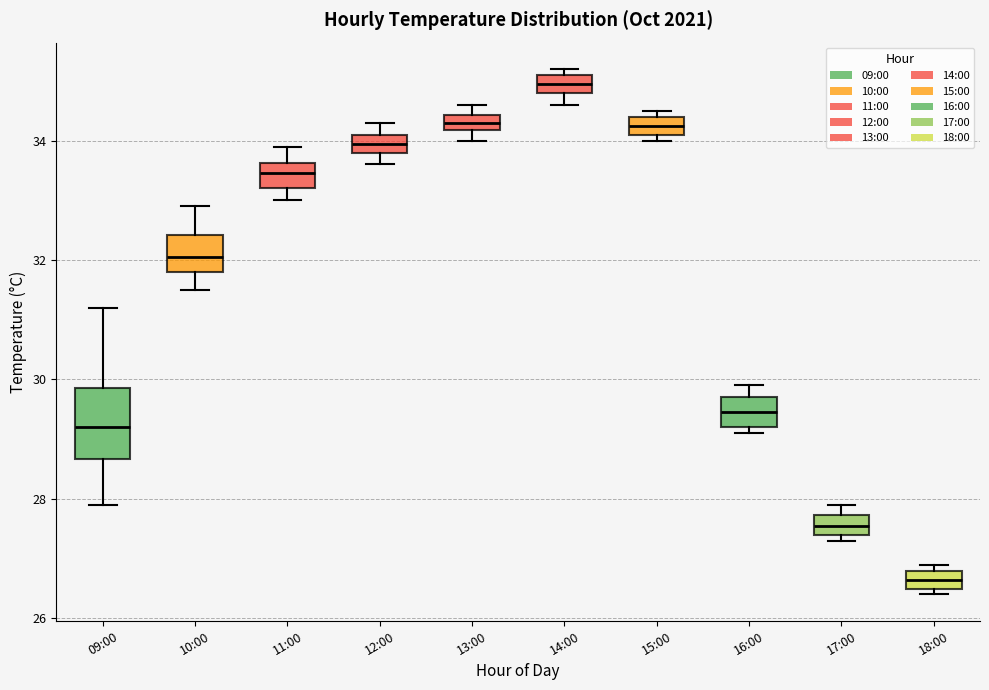

Which box has the lowest median line?

18:00